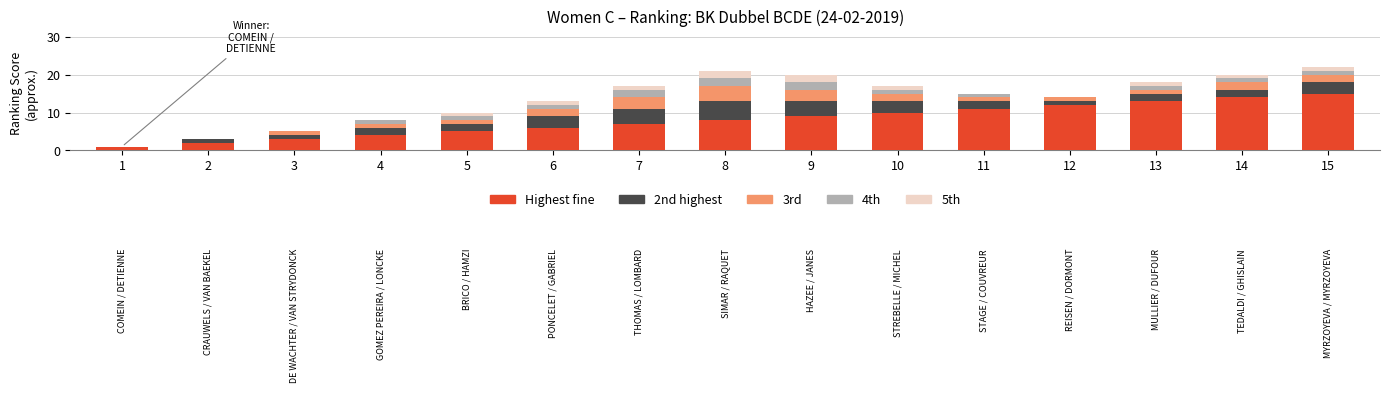

Is it true that 5th equals 0 at 3?

True